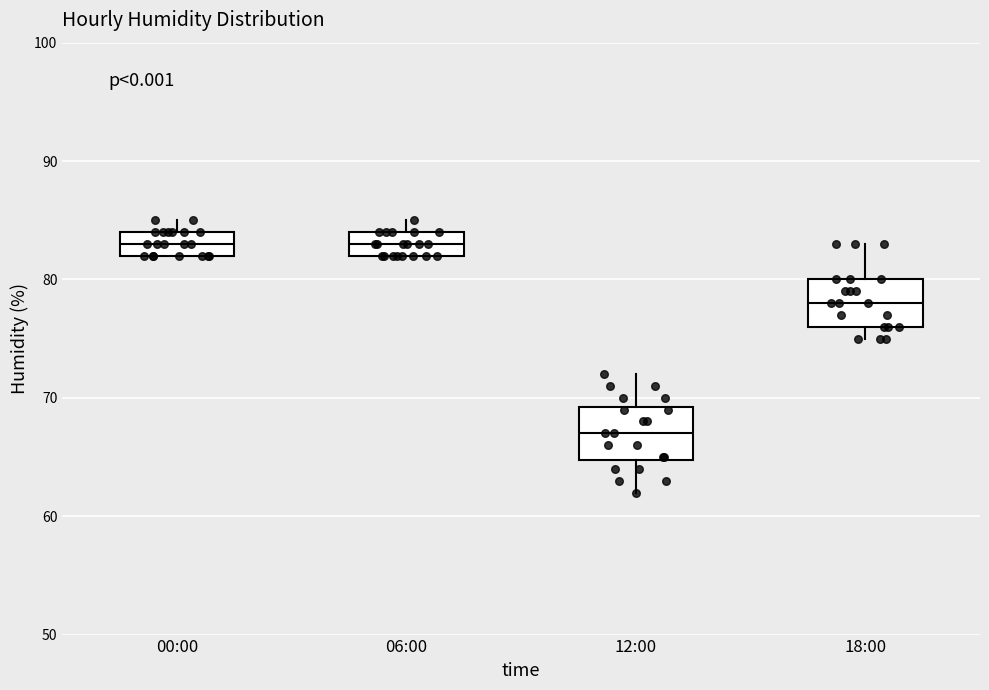

Reading left to right, read every box against the y-axis: the position of its median line, the range the box covers, and the ends of its whiskers. The values are not printed on the chart, so give them approximately, as read against the axis.

00:00: median 83, box 82 to 84, whiskers 82 to 85
06:00: median 83, box 82 to 84, whiskers 82 to 85
12:00: median 67, box 65 to 69, whiskers 62 to 72
18:00: median 78, box 76 to 80, whiskers 75 to 83